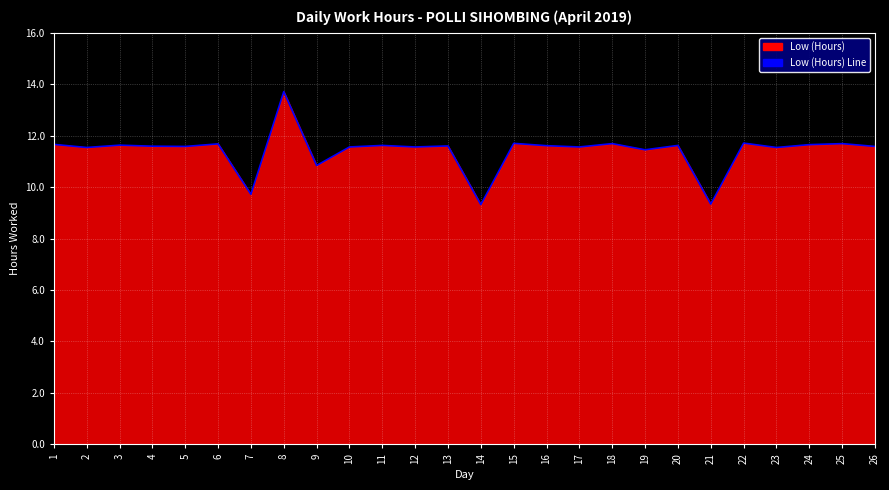

Rank the categories by value from highest to lowest.

8, 22, 15, 18, 25, 6, 1, 24, 3, 11, 20, 16, 13, 4, 5, 26, 10, 12, 17, 2, 23, 19, 9, 7, 21, 14